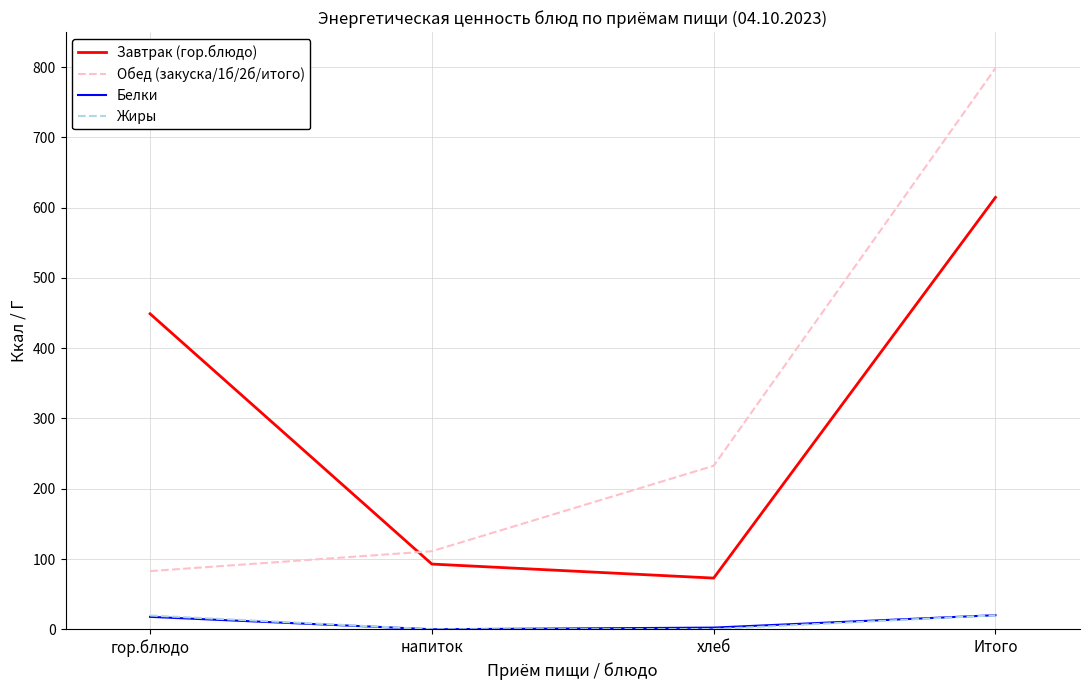

Where do Обед (закуска/1б/2б/итого) and Завтрак (гор.блюдо) first cross each other?

гор.блюдо and напиток